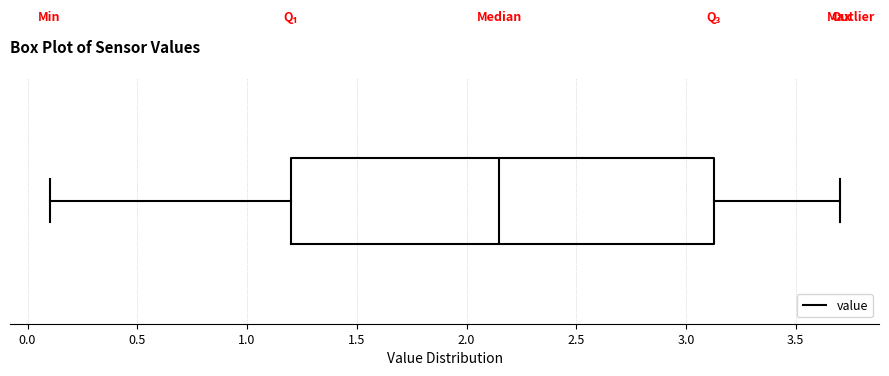

Where does the median line of the box sit on the x-axis? The values are not printed on the chart, so give them approximately, as read against the axis.

2.15